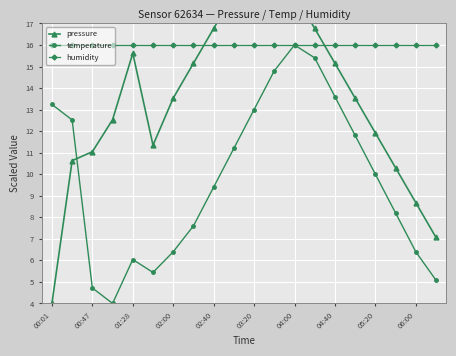

The value of temperature at 00:01 is 13.2. True or false?

True